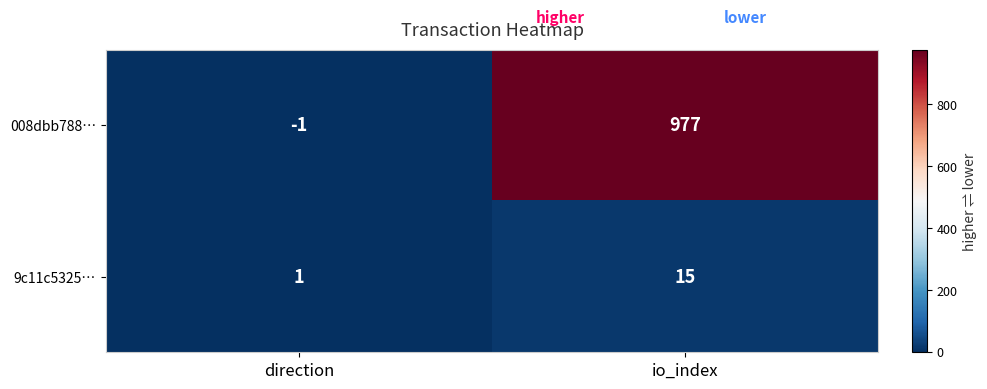

Count the number of data series in this chart.

2